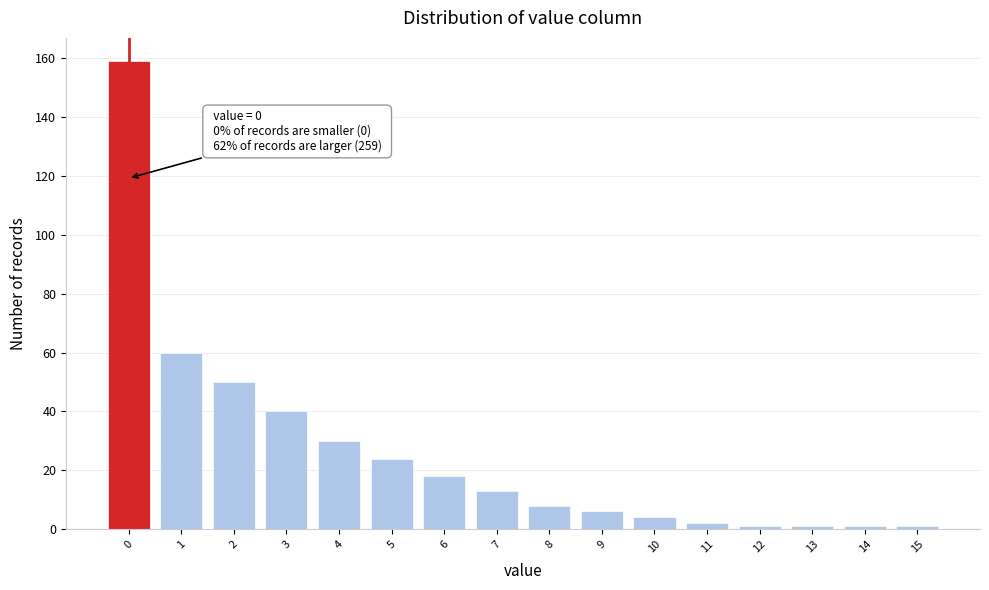

Over which range of the x-axis is the bar tallest?

-0.5 to 0.5